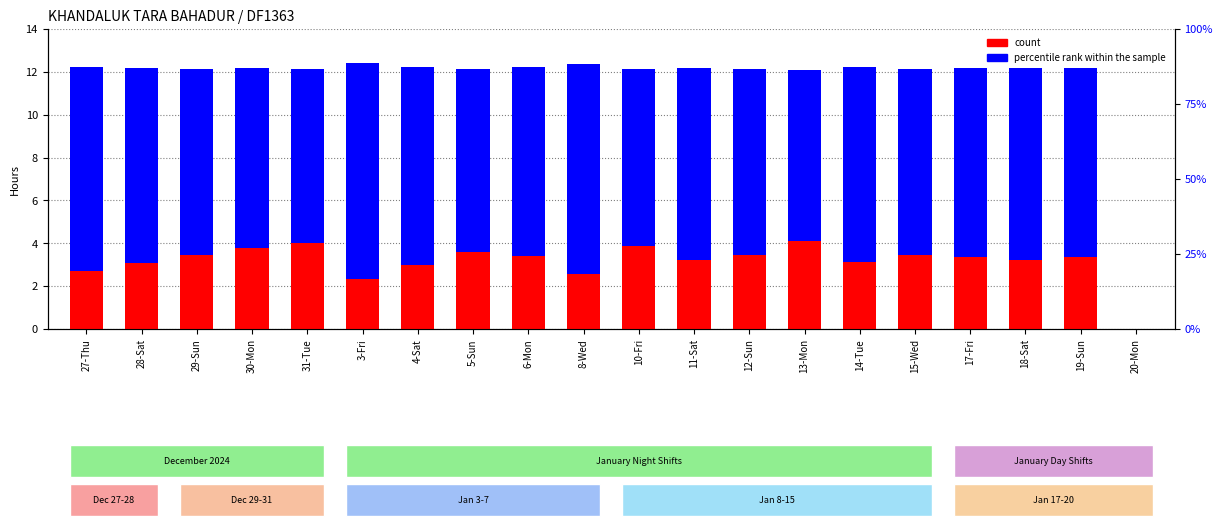

Rank the series by their maximum value, from lowest to highest.

percentile rank within the sample, count